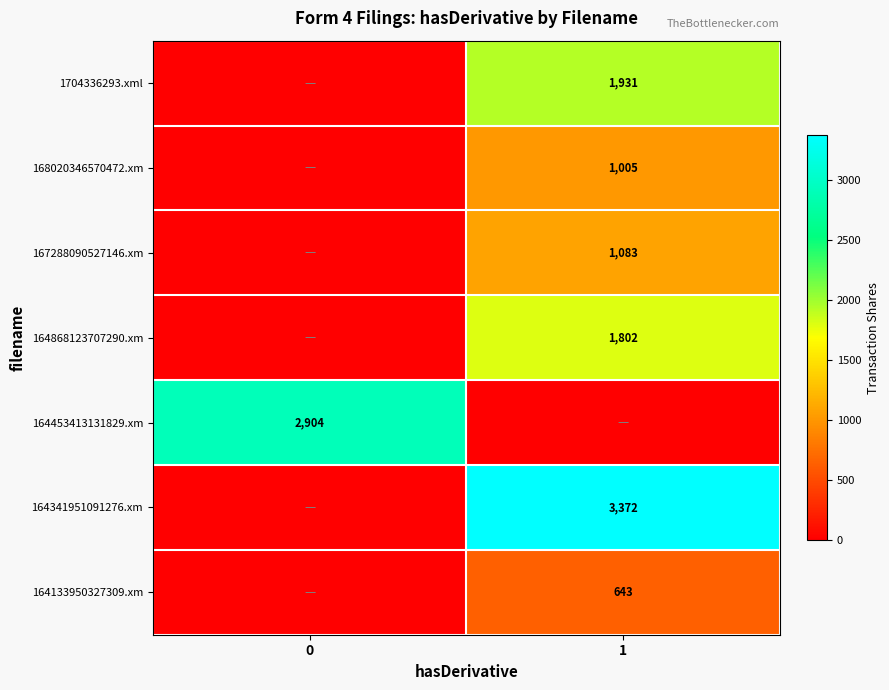

True or false: 164453413131829.xm has a value of 4628 at 0.

False